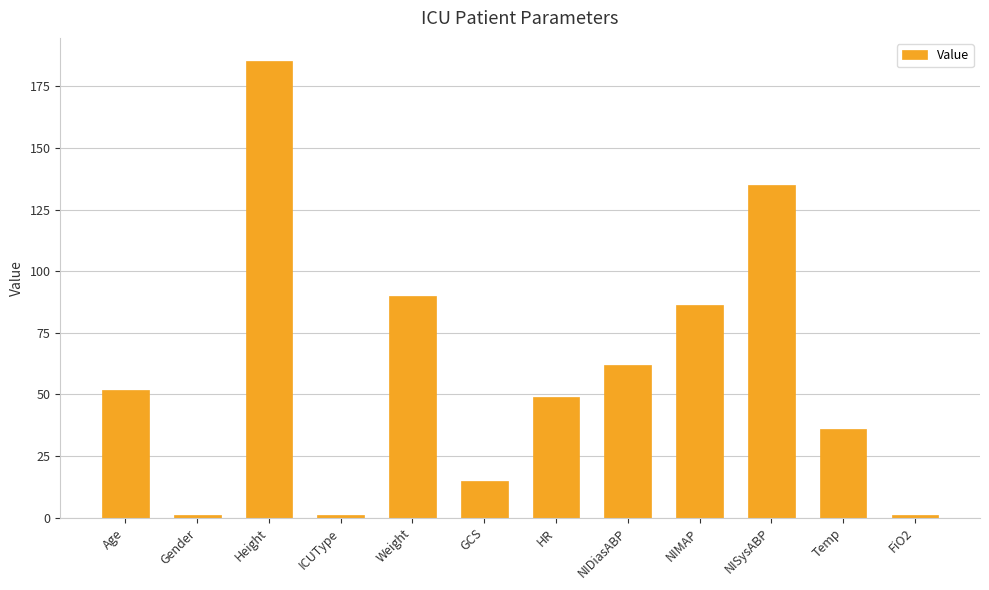

How many data points does each series have?

12